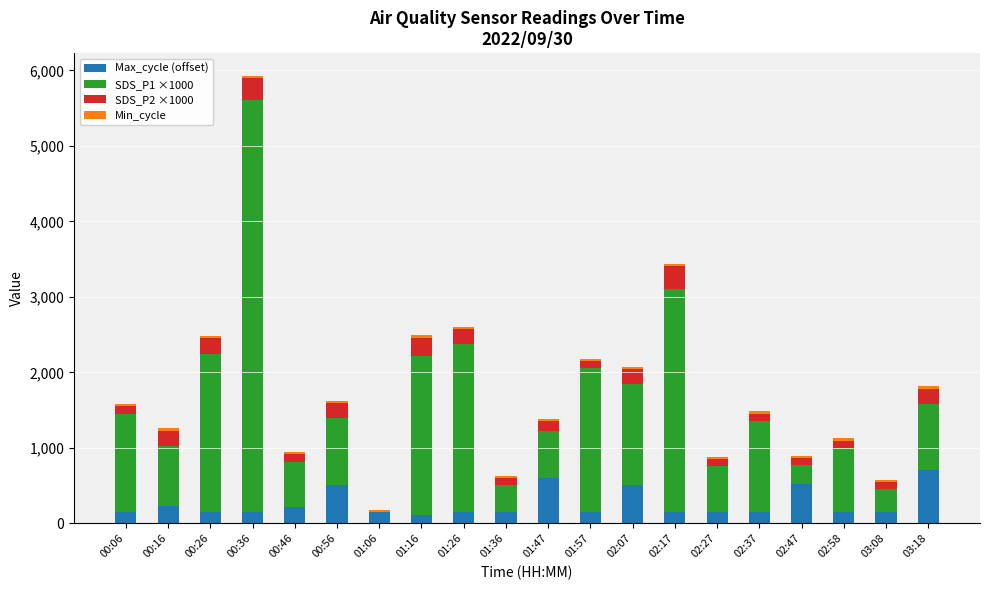

What is the maximum value for Max_cycle (offset)?

706